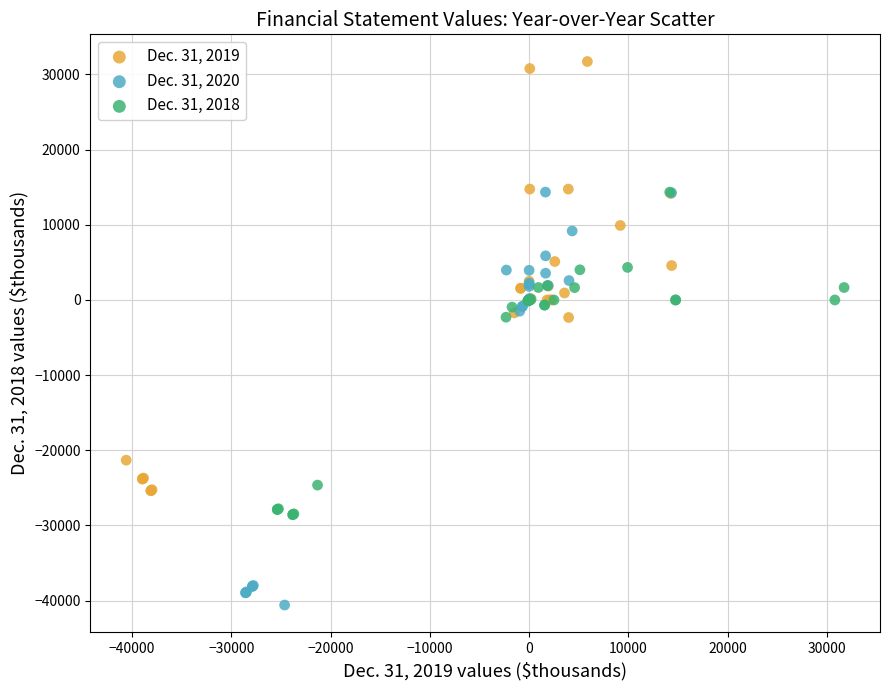

Which series reaches the maximum Y coordinate?

Dec. 31, 2019